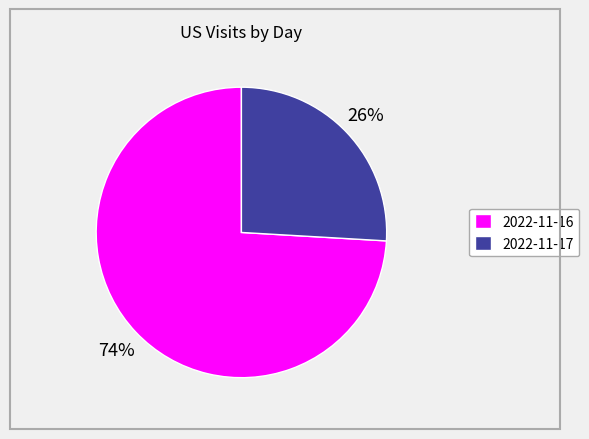

How many slices are in this pie chart?

2